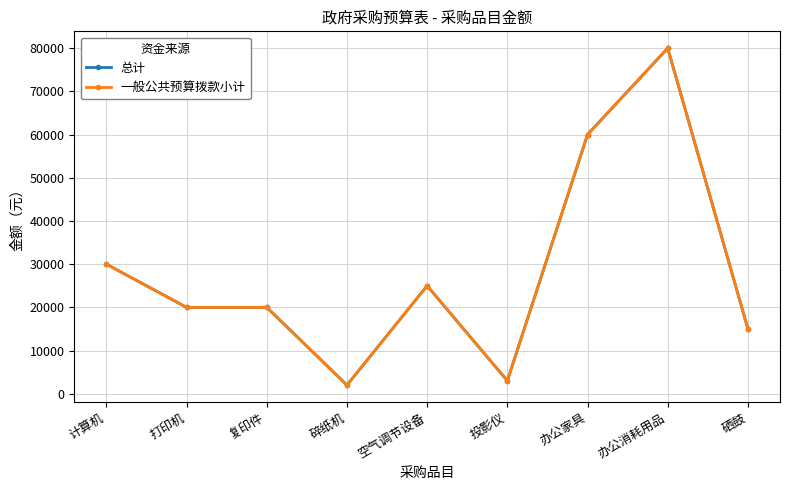

What is the label of the 4th point from the right?

投影仪